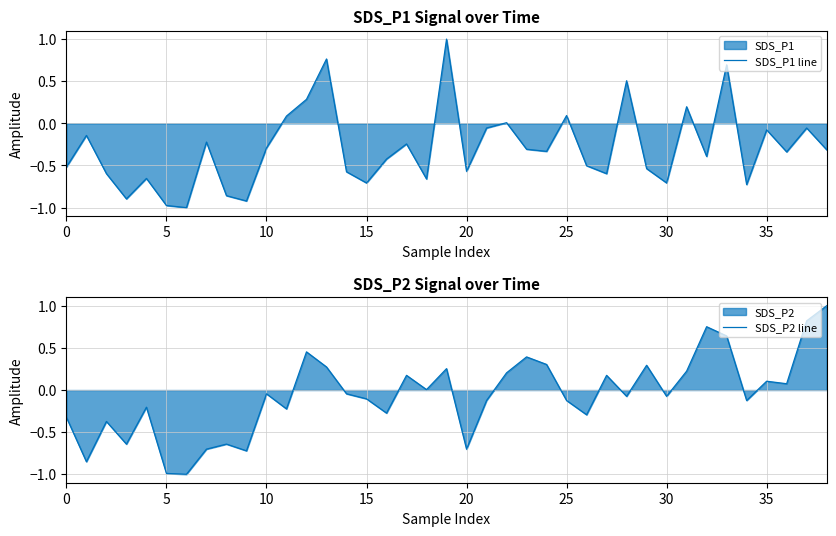

Where does the SDS_P2 line series first go above 0?

12